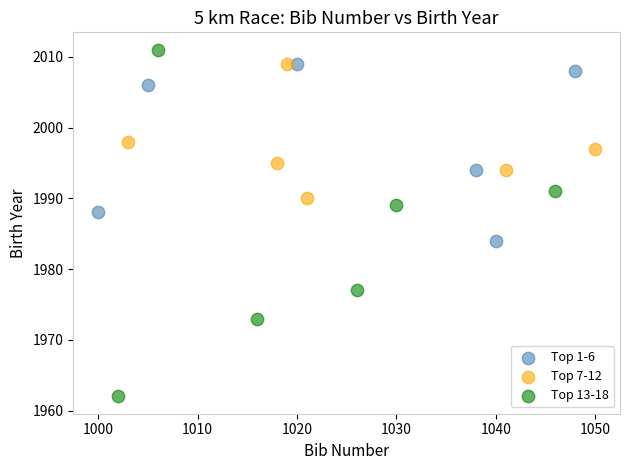

Which series has the largest Y range (max minus min)?

Top 13-18